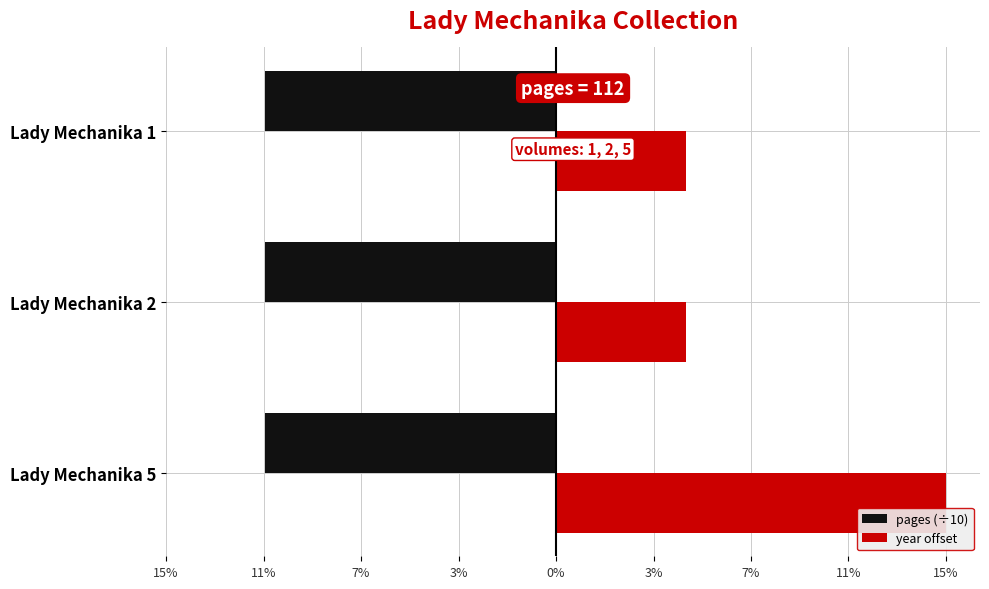

What are all the series names shown in the legend?

pages (÷10), year offset